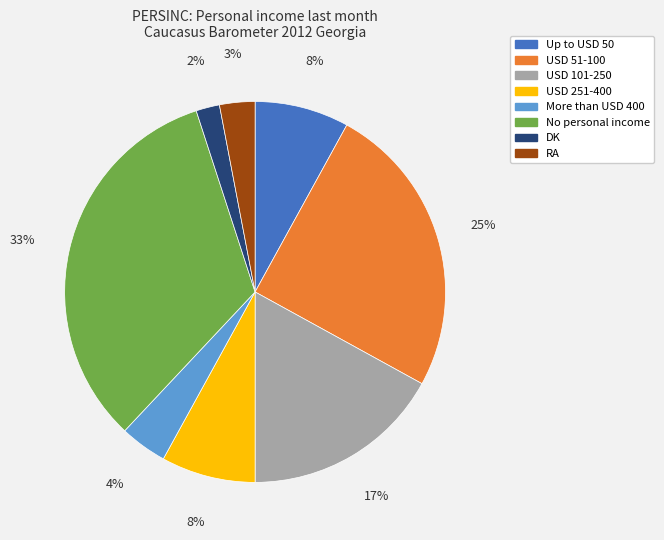

How many segments does this pie chart have?

8